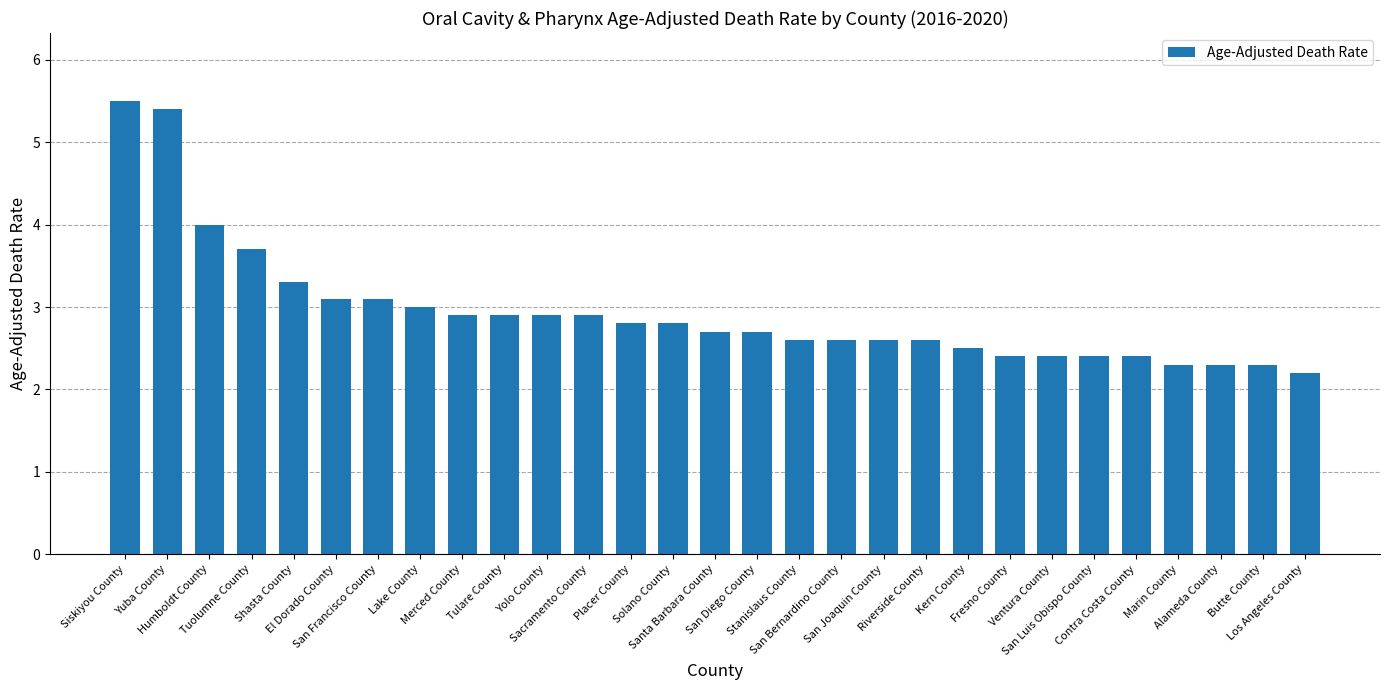

True or false: the data shows 1.5 at Los Angeles County.

False